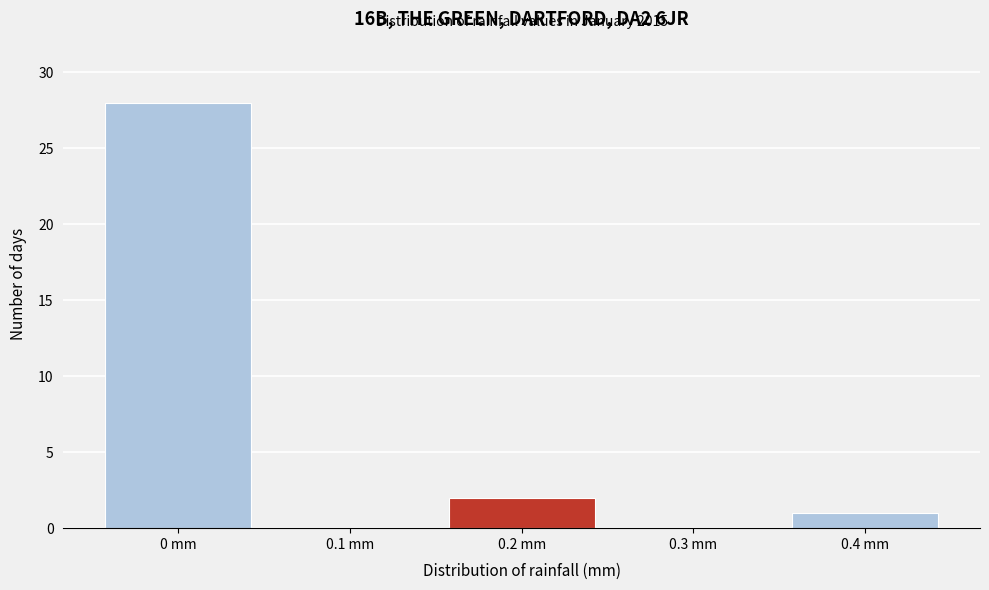

Which range on the x-axis has the tallest bar?

-0.05 to 0.05